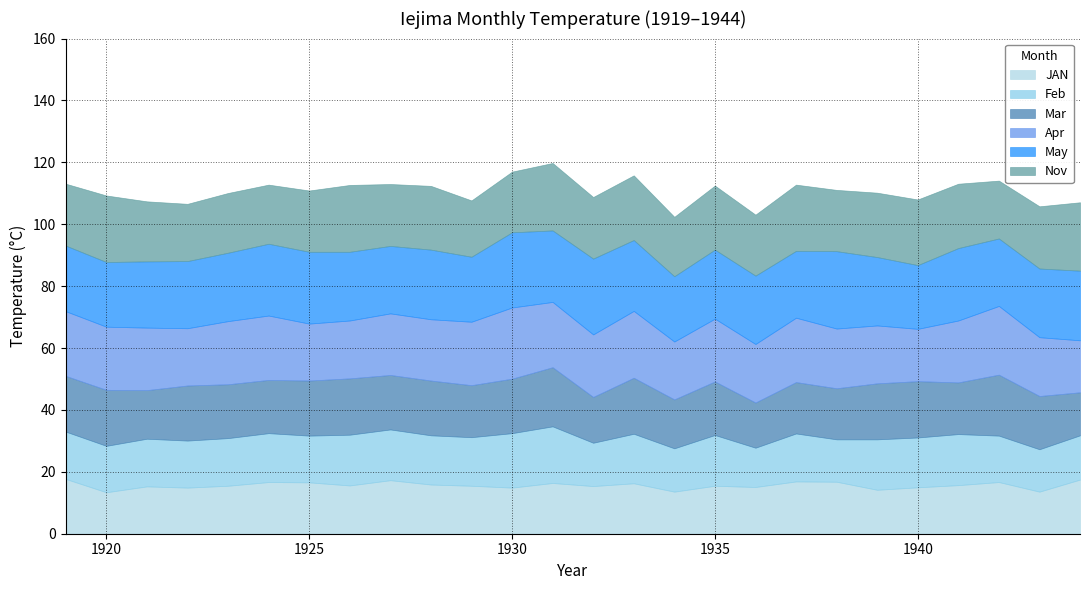

List the labels in order of Mar value, smallest first.

1944, 1936, 1932, 1921, 1934, 1938, 1937, 1941, 1929, 1924, 1943, 1935, 1923, 1927, 1930, 1928, 1922, 1925, 1919, 1920, 1933, 1939, 1926, 1940, 1931, 1942